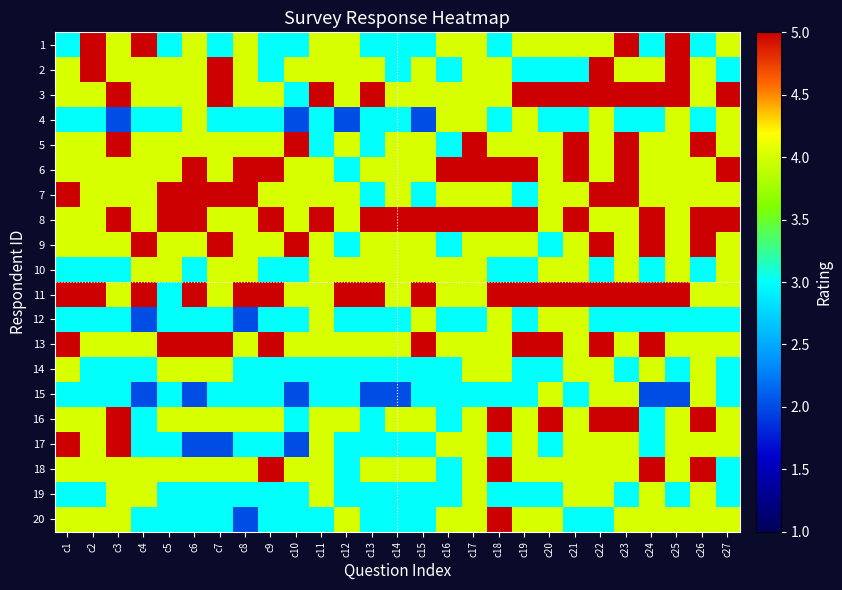

Reading left to right, what are all the values shown in this chart?

1: c1=3	c2=5	c3=4	c4=5	c5=3	c6=4	c7=3	c8=4	c9=3	c10=3	c11=4	c12=4	c13=3	c14=3	c15=3	c16=4	c17=4	c18=3	c19=4	c20=4	c21=4	c22=4	c23=5	c24=3	c25=5	c26=3	c27=4
2: c1=4	c2=5	c3=4	c4=4	c5=4	c6=4	c7=5	c8=4	c9=3	c10=4	c11=4	c12=4	c13=4	c14=3	c15=4	c16=3	c17=4	c18=4	c19=3	c20=3	c21=3	c22=5	c23=4	c24=4	c25=5	c26=4	c27=3
3: c1=4	c2=4	c3=5	c4=4	c5=4	c6=4	c7=5	c8=4	c9=4	c10=3	c11=5	c12=4	c13=5	c14=4	c15=4	c16=4	c17=4	c18=4	c19=5	c20=5	c21=5	c22=5	c23=5	c24=5	c25=5	c26=4	c27=5
4: c1=3	c2=3	c3=2	c4=3	c5=3	c6=4	c7=3	c8=3	c9=3	c10=2	c11=3	c12=2	c13=3	c14=3	c15=2	c16=4	c17=4	c18=3	c19=4	c20=3	c21=3	c22=4	c23=3	c24=3	c25=4	c26=3	c27=4
5: c1=4	c2=4	c3=5	c4=4	c5=4	c6=4	c7=4	c8=4	c9=4	c10=5	c11=3	c12=4	c13=3	c14=4	c15=4	c16=3	c17=5	c18=4	c19=4	c20=4	c21=5	c22=4	c23=5	c24=4	c25=4	c26=5	c27=4
6: c1=4	c2=4	c3=4	c4=4	c5=4	c6=5	c7=4	c8=5	c9=5	c10=4	c11=4	c12=3	c13=4	c14=4	c15=4	c16=5	c17=5	c18=5	c19=5	c20=4	c21=5	c22=4	c23=5	c24=4	c25=4	c26=4	c27=5
7: c1=5	c2=4	c3=4	c4=4	c5=5	c6=5	c7=5	c8=5	c9=4	c10=4	c11=4	c12=4	c13=3	c14=4	c15=3	c16=4	c17=4	c18=4	c19=3	c20=4	c21=4	c22=5	c23=5	c24=4	c25=4	c26=4	c27=4
8: c1=4	c2=4	c3=5	c4=4	c5=5	c6=5	c7=4	c8=4	c9=5	c10=4	c11=5	c12=4	c13=5	c14=5	c15=5	c16=5	c17=5	c18=5	c19=5	c20=4	c21=5	c22=4	c23=4	c24=5	c25=4	c26=5	c27=5
9: c1=4	c2=4	c3=4	c4=5	c5=4	c6=4	c7=5	c8=4	c9=4	c10=5	c11=4	c12=3	c13=4	c14=4	c15=4	c16=3	c17=4	c18=4	c19=4	c20=3	c21=4	c22=5	c23=4	c24=5	c25=4	c26=5	c27=4
10: c1=3	c2=3	c3=3	c4=4	c5=4	c6=3	c7=4	c8=4	c9=3	c10=3	c11=4	c12=4	c13=4	c14=4	c15=4	c16=4	c17=4	c18=3	c19=3	c20=4	c21=4	c22=3	c23=4	c24=3	c25=4	c26=3	c27=4
11: c1=5	c2=5	c3=4	c4=5	c5=3	c6=5	c7=4	c8=5	c9=5	c10=4	c11=4	c12=5	c13=5	c14=4	c15=5	c16=4	c17=4	c18=5	c19=5	c20=5	c21=5	c22=5	c23=5	c24=5	c25=5	c26=4	c27=4
12: c1=3	c2=3	c3=3	c4=2	c5=3	c6=3	c7=3	c8=2	c9=3	c10=3	c11=4	c12=3	c13=3	c14=3	c15=4	c16=3	c17=3	c18=4	c19=3	c20=4	c21=4	c22=3	c23=3	c24=3	c25=3	c26=3	c27=3
13: c1=5	c2=4	c3=4	c4=4	c5=5	c6=5	c7=5	c8=4	c9=5	c10=4	c11=4	c12=4	c13=4	c14=4	c15=5	c16=4	c17=4	c18=4	c19=5	c20=5	c21=4	c22=5	c23=4	c24=5	c25=4	c26=4	c27=4
14: c1=4	c2=3	c3=3	c4=3	c5=4	c6=4	c7=4	c8=3	c9=3	c10=3	c11=3	c12=3	c13=3	c14=3	c15=3	c16=3	c17=4	c18=4	c19=3	c20=3	c21=4	c22=4	c23=3	c24=4	c25=3	c26=4	c27=3
15: c1=3	c2=3	c3=3	c4=2	c5=3	c6=2	c7=3	c8=3	c9=3	c10=2	c11=3	c12=3	c13=2	c14=2	c15=3	c16=3	c17=3	c18=3	c19=3	c20=4	c21=3	c22=4	c23=4	c24=2	c25=2	c26=4	c27=3
16: c1=4	c2=4	c3=5	c4=3	c5=4	c6=4	c7=4	c8=4	c9=4	c10=3	c11=4	c12=4	c13=3	c14=4	c15=4	c16=3	c17=4	c18=5	c19=4	c20=5	c21=4	c22=5	c23=5	c24=3	c25=4	c26=5	c27=4
17: c1=5	c2=4	c3=5	c4=3	c5=3	c6=2	c7=2	c8=3	c9=3	c10=2	c11=4	c12=3	c13=3	c14=3	c15=3	c16=4	c17=4	c18=3	c19=4	c20=3	c21=4	c22=4	c23=4	c24=3	c25=4	c26=4	c27=4
18: c1=4	c2=4	c3=4	c4=4	c5=4	c6=4	c7=4	c8=4	c9=5	c10=4	c11=4	c12=3	c13=4	c14=4	c15=4	c16=3	c17=4	c18=5	c19=4	c20=4	c21=4	c22=4	c23=4	c24=5	c25=4	c26=5	c27=3
19: c1=3	c2=3	c3=4	c4=4	c5=3	c6=3	c7=3	c8=3	c9=3	c10=3	c11=4	c12=3	c13=3	c14=3	c15=3	c16=3	c17=4	c18=3	c19=3	c20=3	c21=4	c22=4	c23=3	c24=4	c25=3	c26=4	c27=3
20: c1=4	c2=4	c3=4	c4=3	c5=3	c6=3	c7=3	c8=2	c9=3	c10=3	c11=3	c12=4	c13=3	c14=3	c15=3	c16=4	c17=4	c18=5	c19=4	c20=4	c21=3	c22=3	c23=4	c24=4	c25=4	c26=4	c27=4